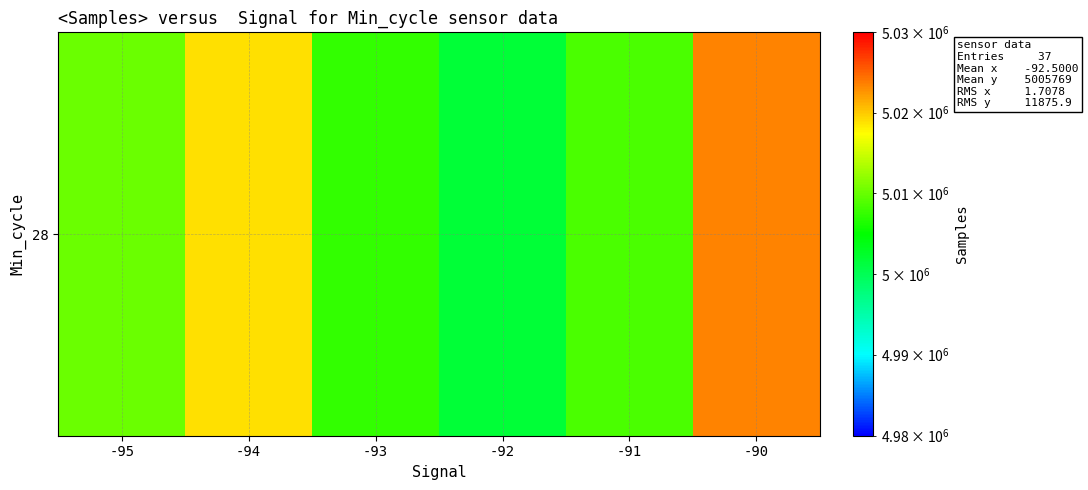

At which label does the data first exceed 5010141?

-94